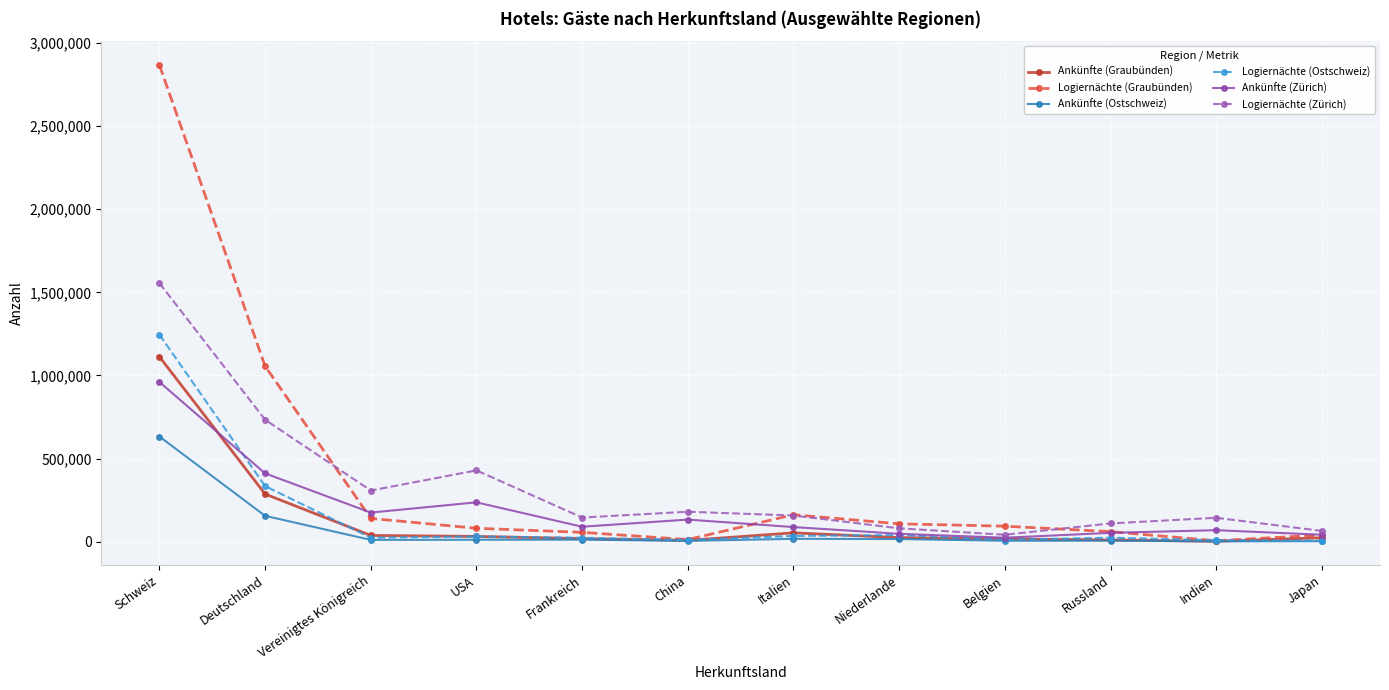

Which category has the highest value across all series?

Schweiz